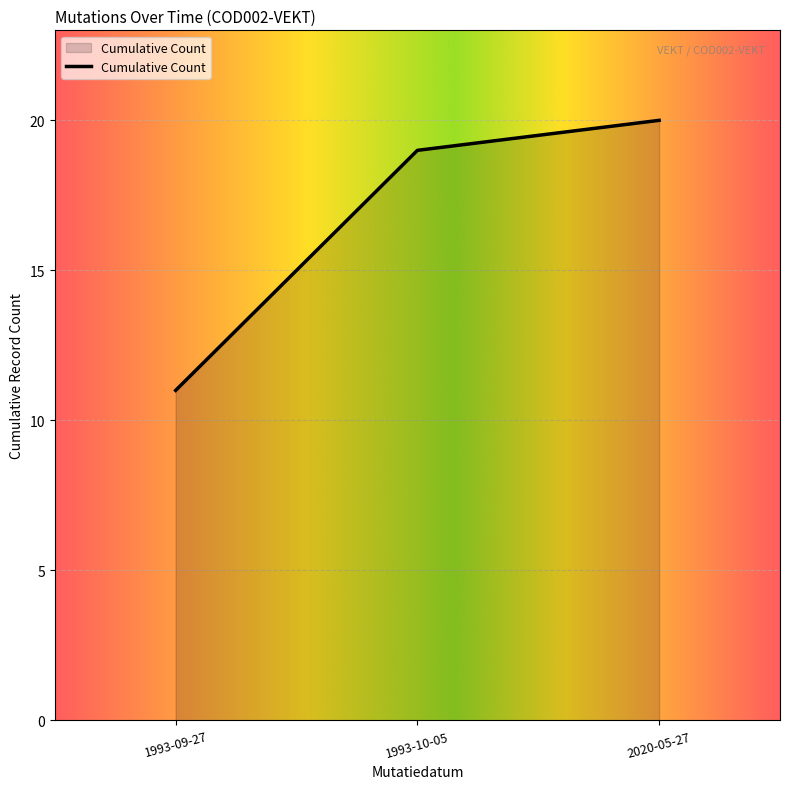

Reading left to right, transcribe all the data shown in this chart.

1993-09-27=11	1993-10-05=19	2020-05-27=20